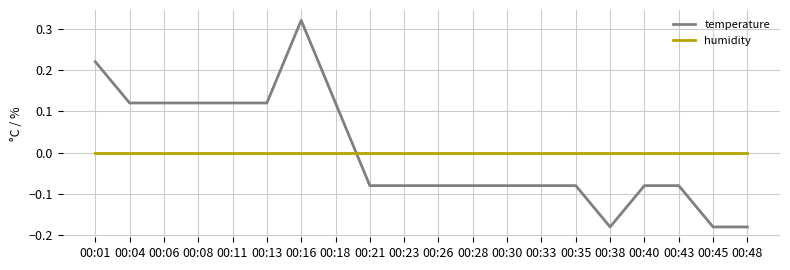

Which series changed the most between 00:04 and 00:21?

temperature